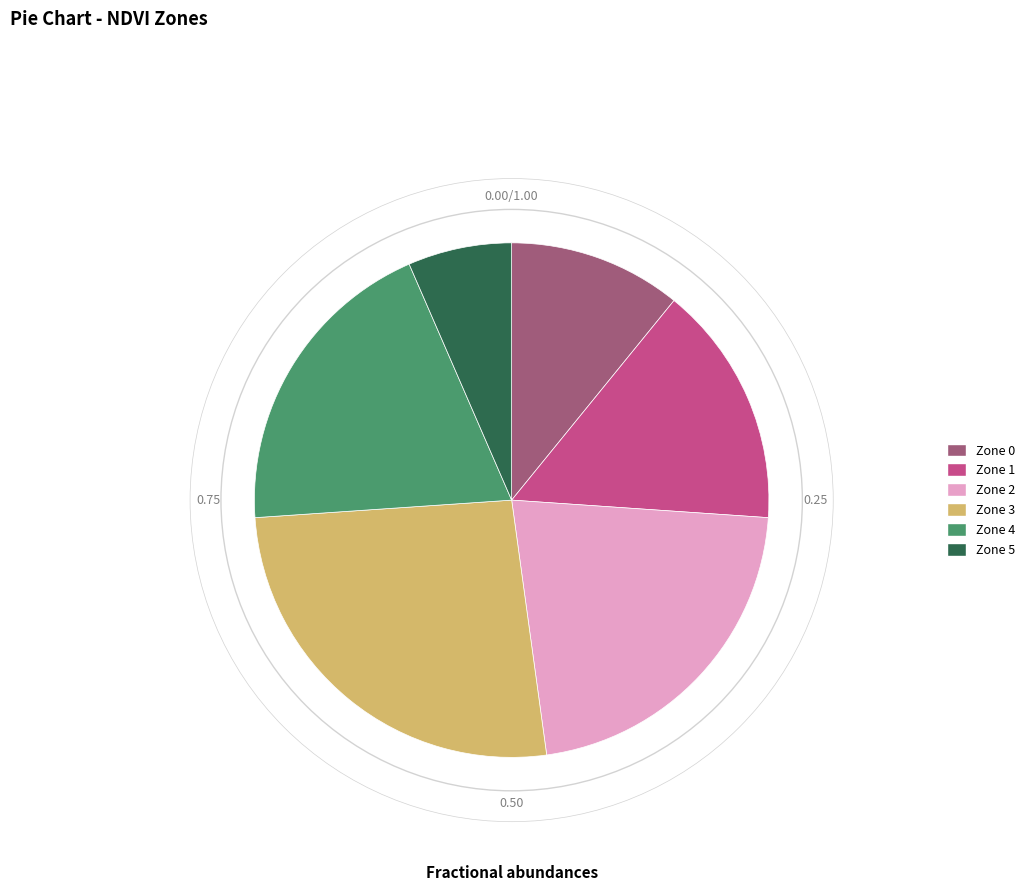

Count the number of slices in the pie.

6